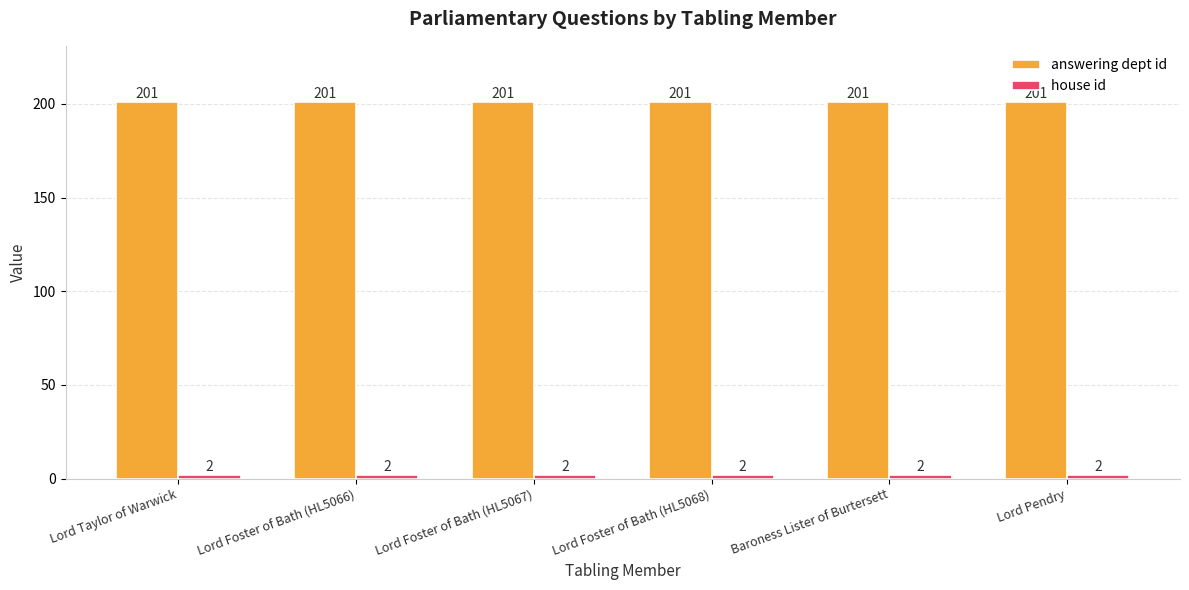

What is the lowest value of the answering dept id series?

201